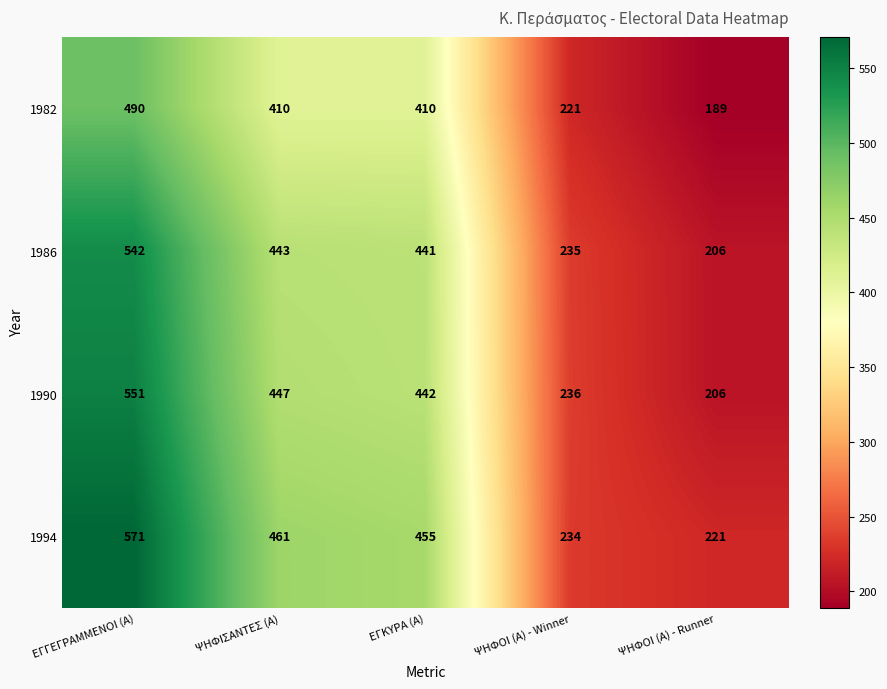

Which category has the lowest value across all series?

ΨΗΦΟΙ (Α) - Runner